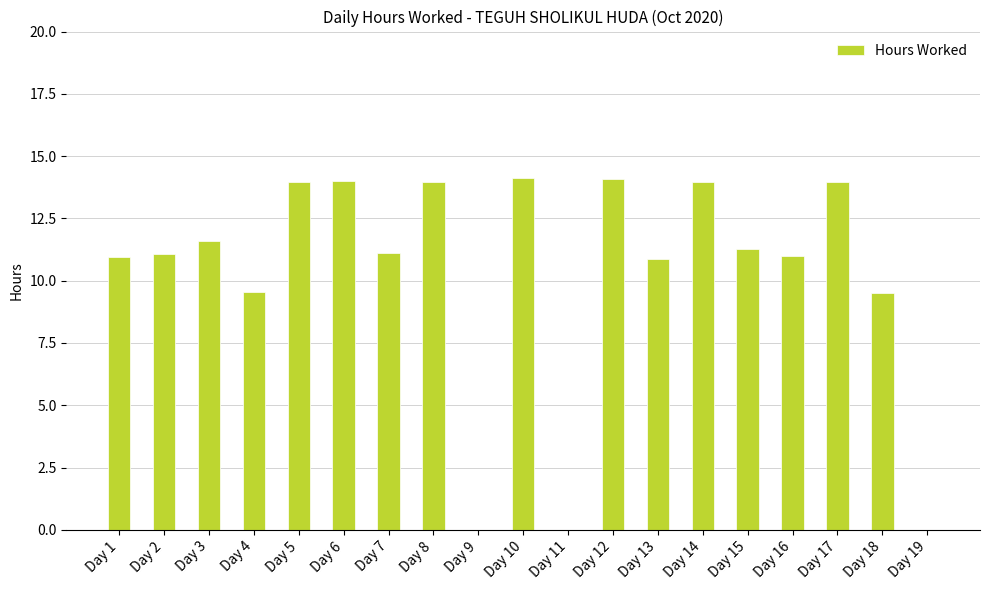

Between Day 19 and Day 12, which is larger?

Day 12